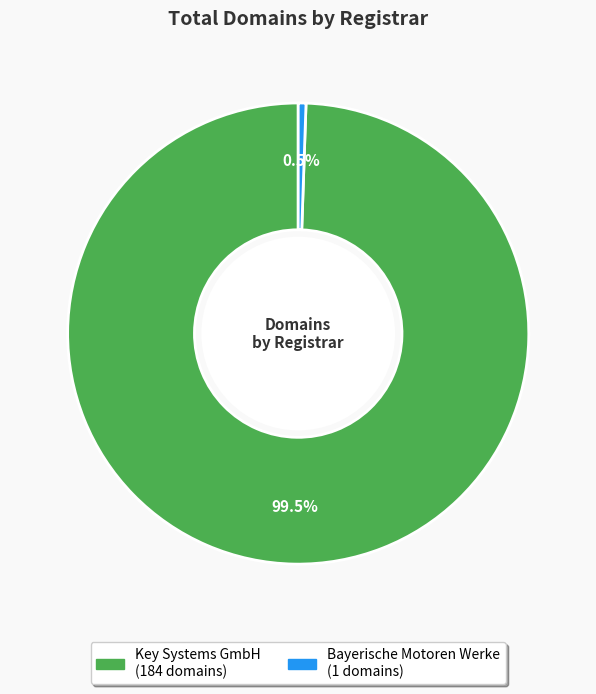

Rank the categories by value from lowest to highest.

Bayerische Motoren Werke, Key Systems GmbH